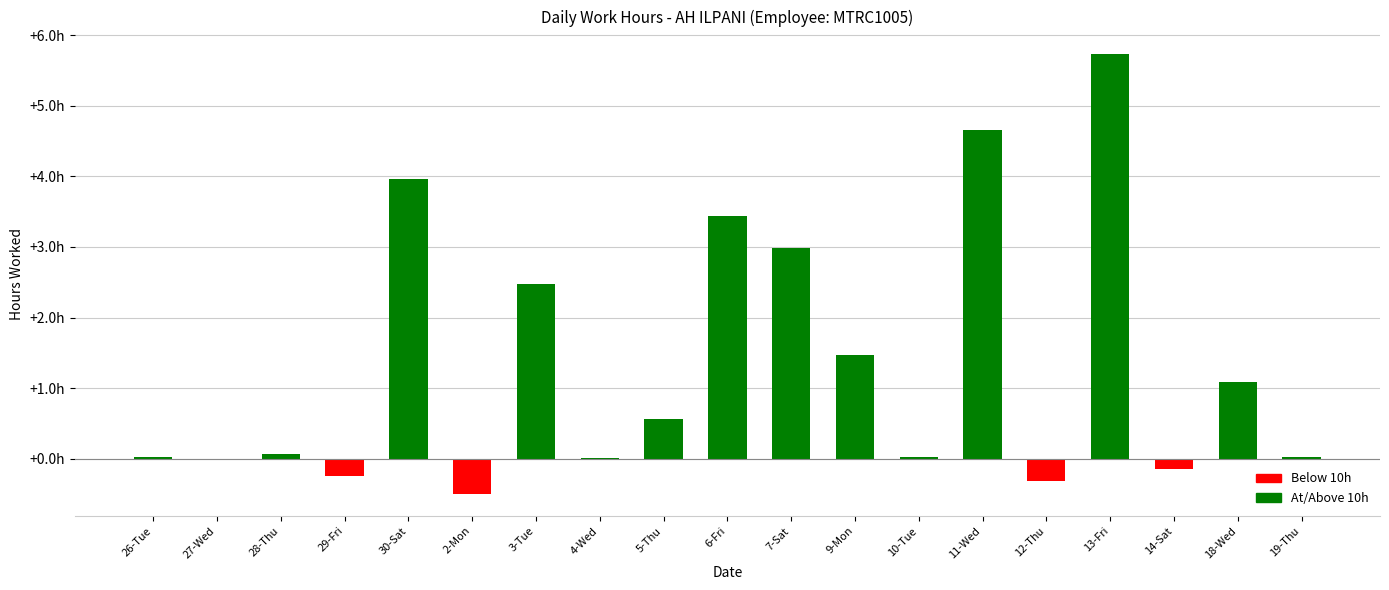

What value does the data have at 7-Sat?

3.0